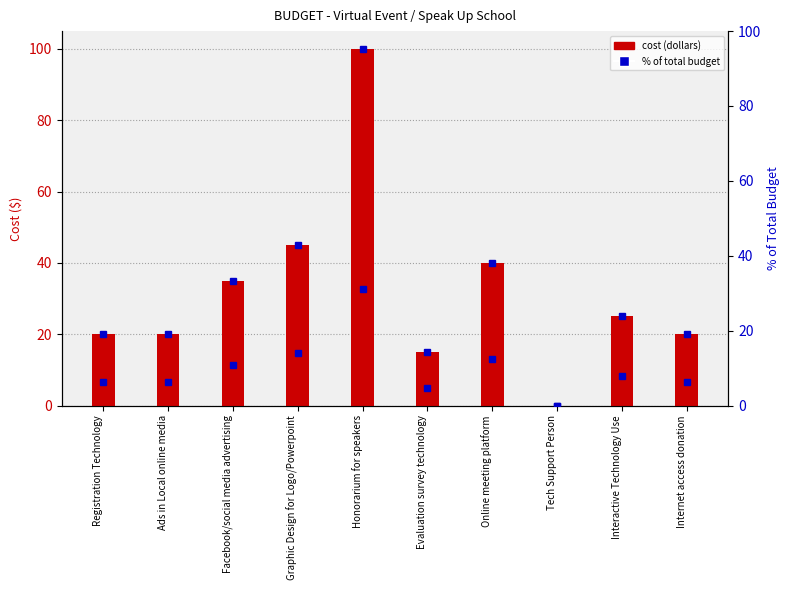

What is the total value across all series at Interactive Technology Use?

32.8